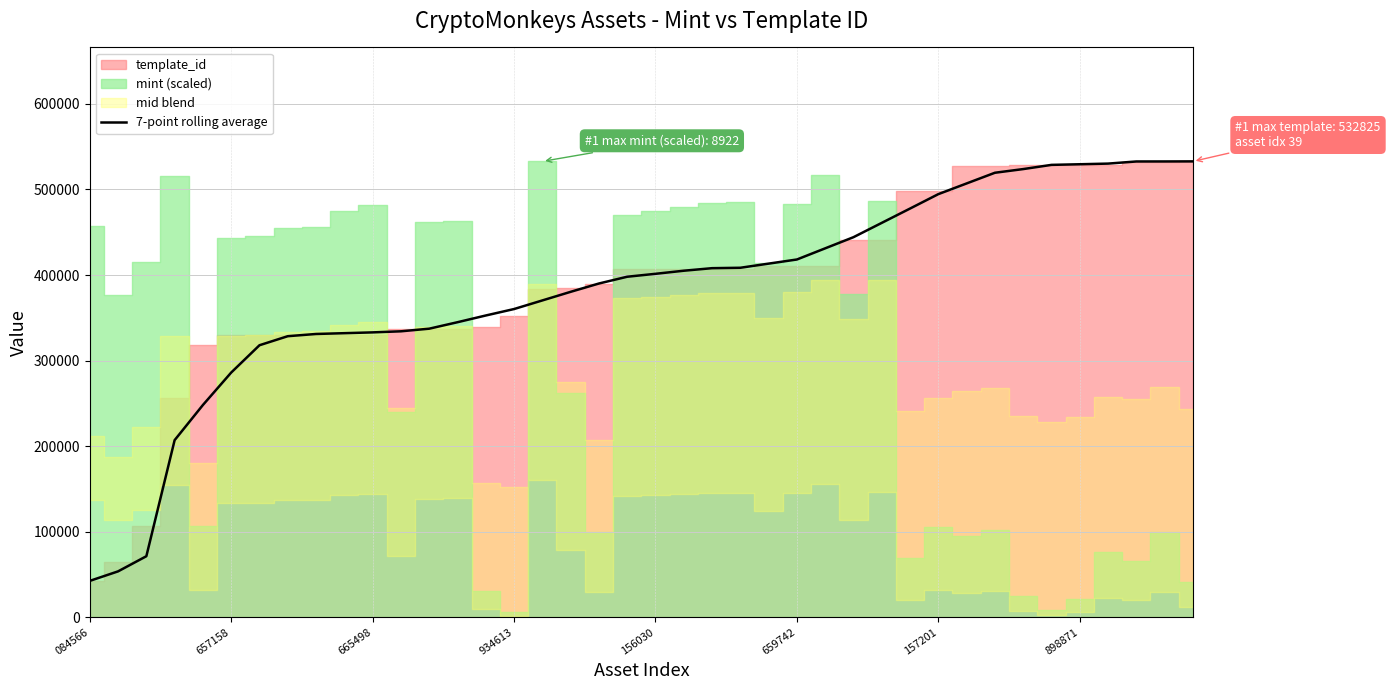

What is the maximum value for 7-point rolling average?

532825.0